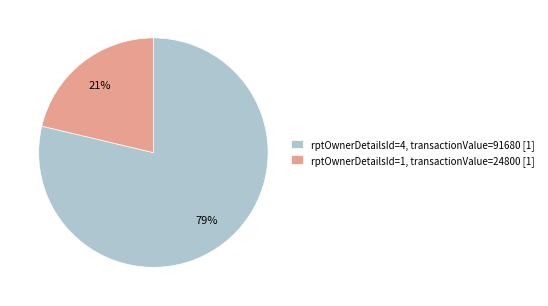

Combined, do rptOwnerDetailsId=4, transactionValue=91680 [1] and rptOwnerDetailsId=1, transactionValue=24800 [1] account for over 50%?

Yes